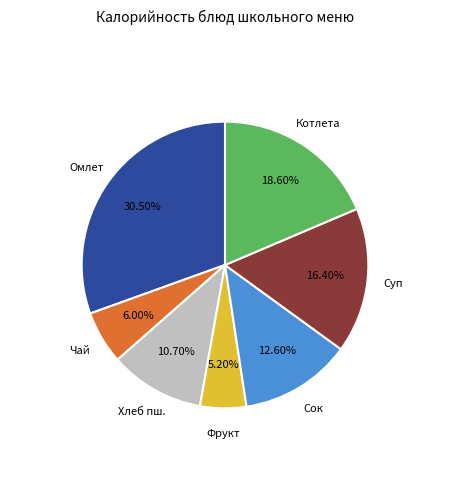

How many slices are in this pie chart?

7